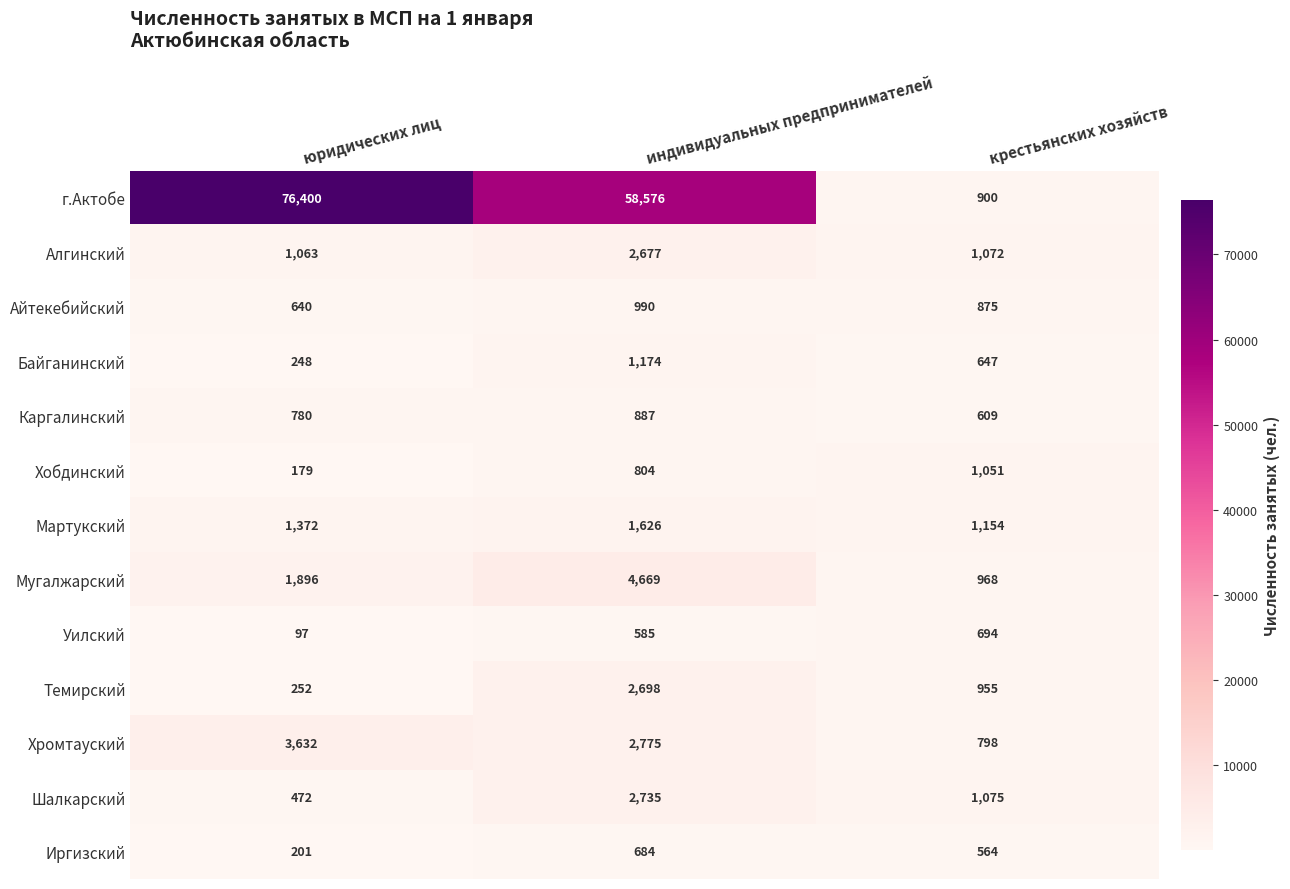

What value does the г.Актобе series have at индивидуальных предпринимателей?

58576